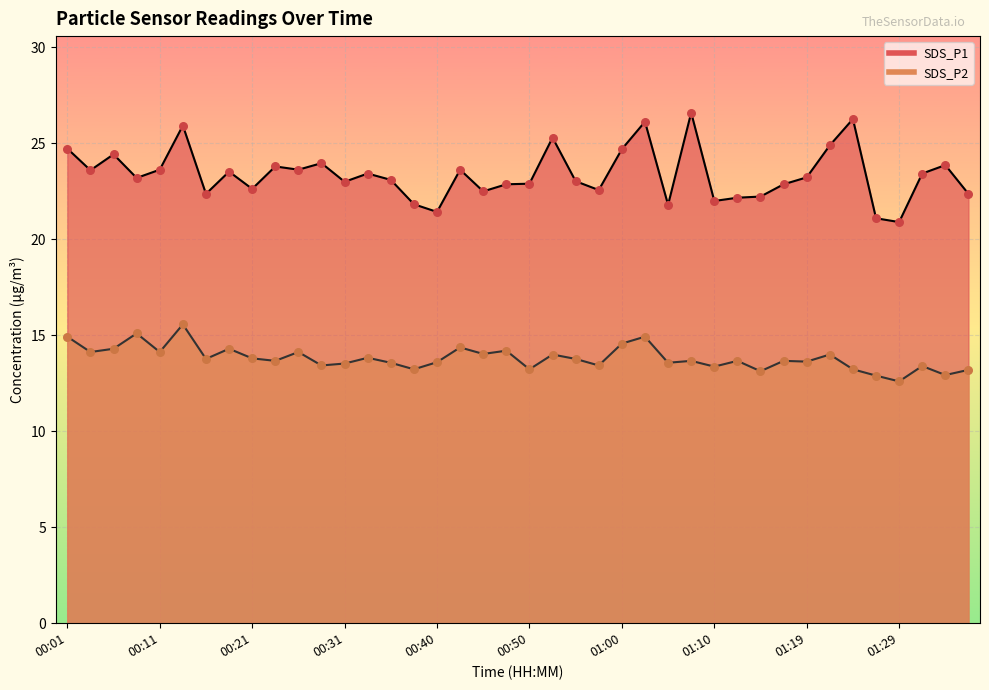

Is the value of SDS_P2 at 00:28 greater than the value of SDS_P1 at 01:29?

No